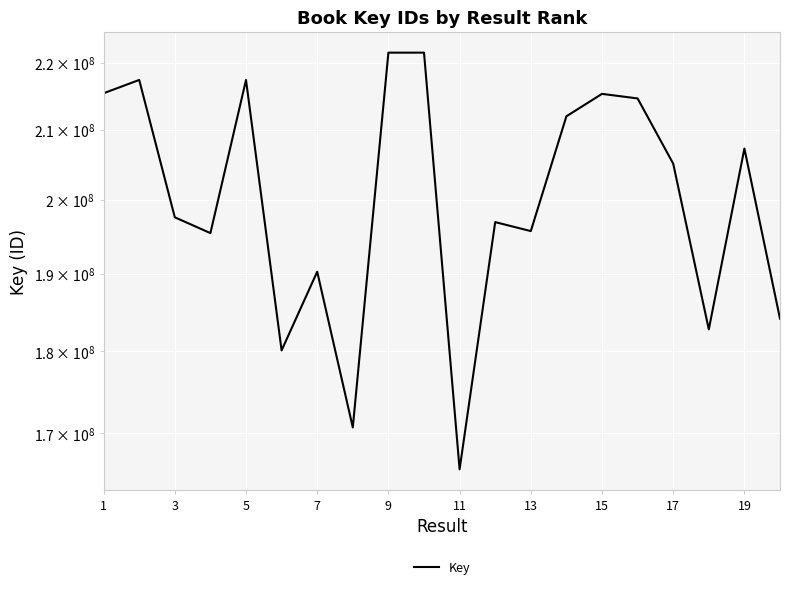

What is the average value?

200349024